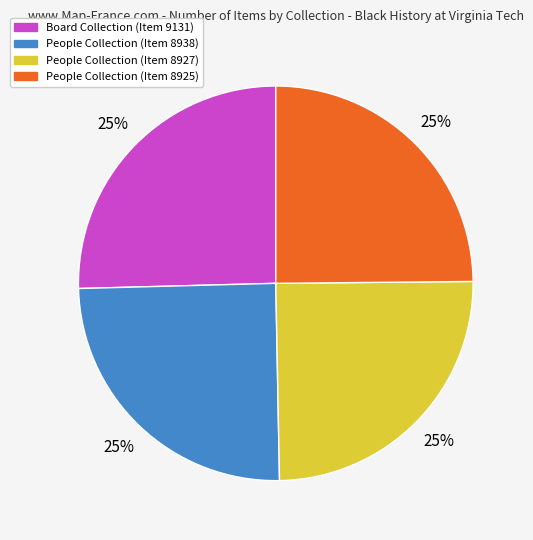

Is People Collection (Item 8925) the majority of the pie?

No